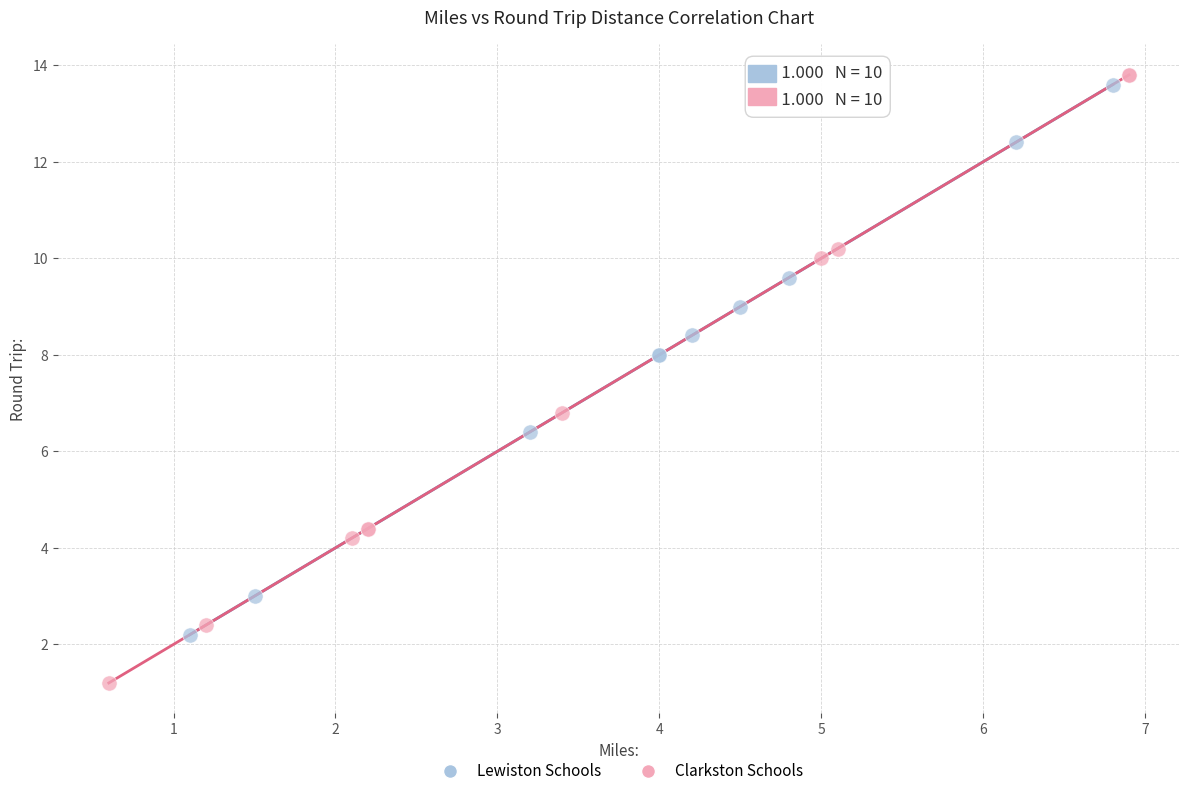

What are all the series names shown in the legend?

Lewiston Schools, Clarkston Schools